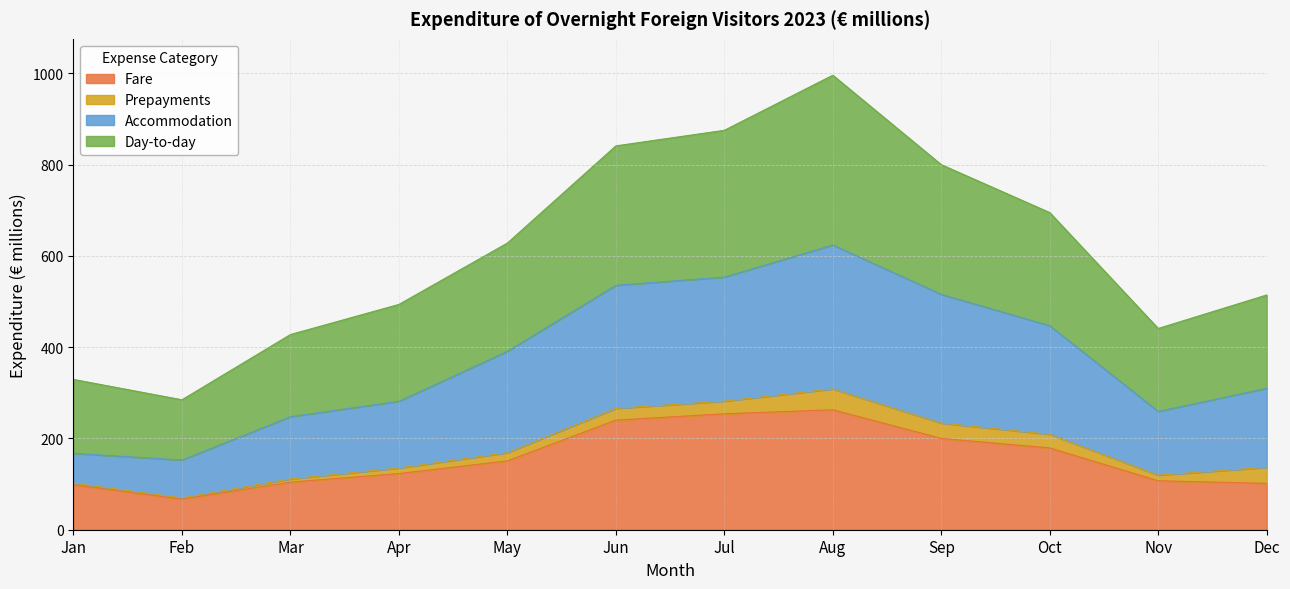

Is it true that Fare equals 101.6 at Dec?

True